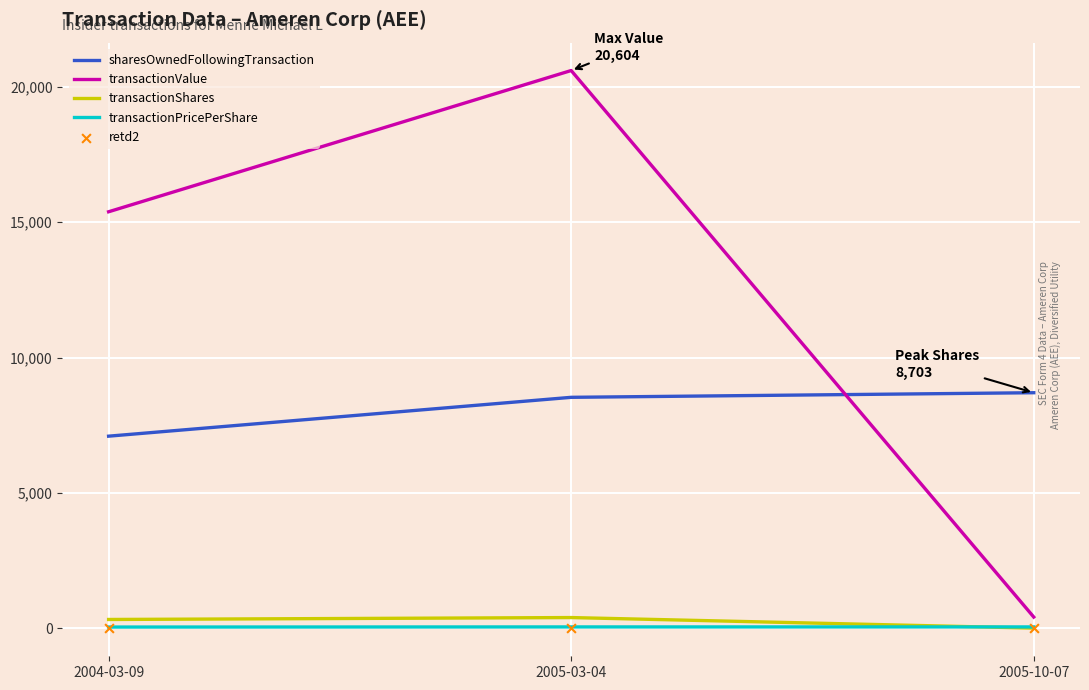

At which category is the sum across all series the highest?

2005-03-04